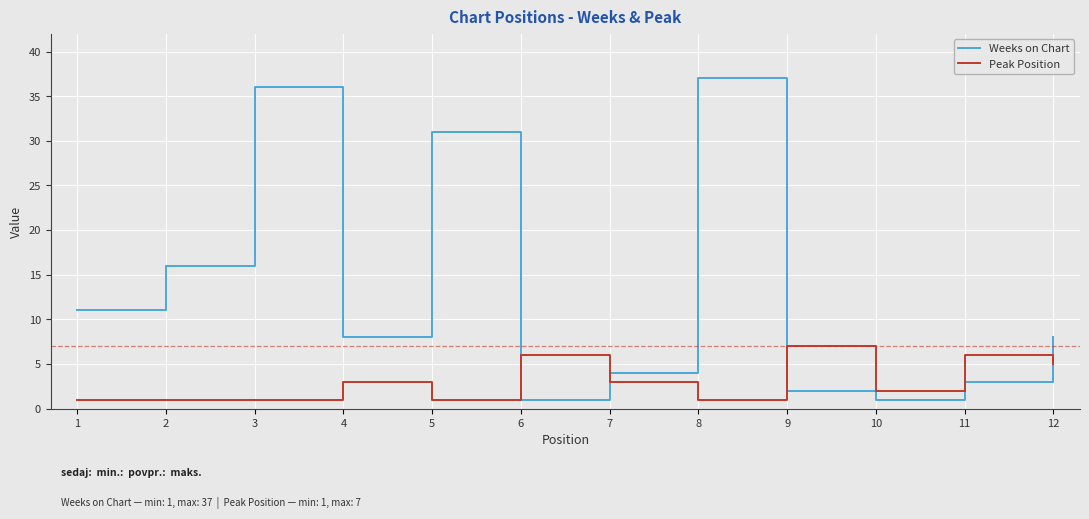

What are all the series names shown in the legend?

Weeks on Chart, Peak Position